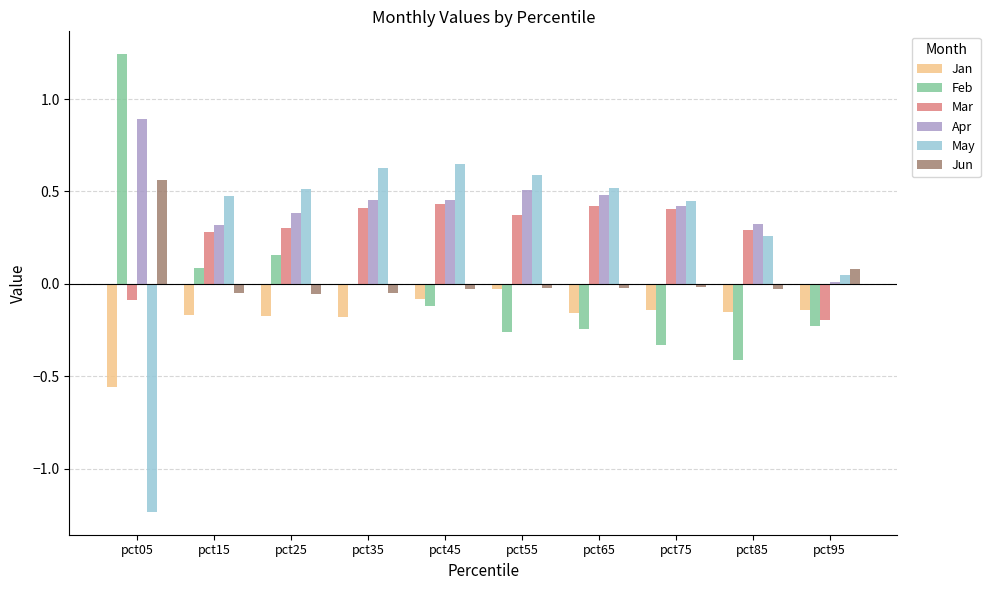

At which category does the chart reach its peak across all series?

pct05